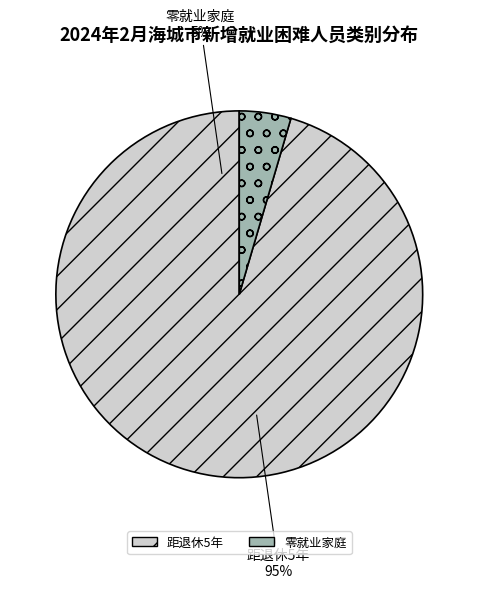

What percentage do 零就业家庭 and 距退休5年 together represent?

100.0%